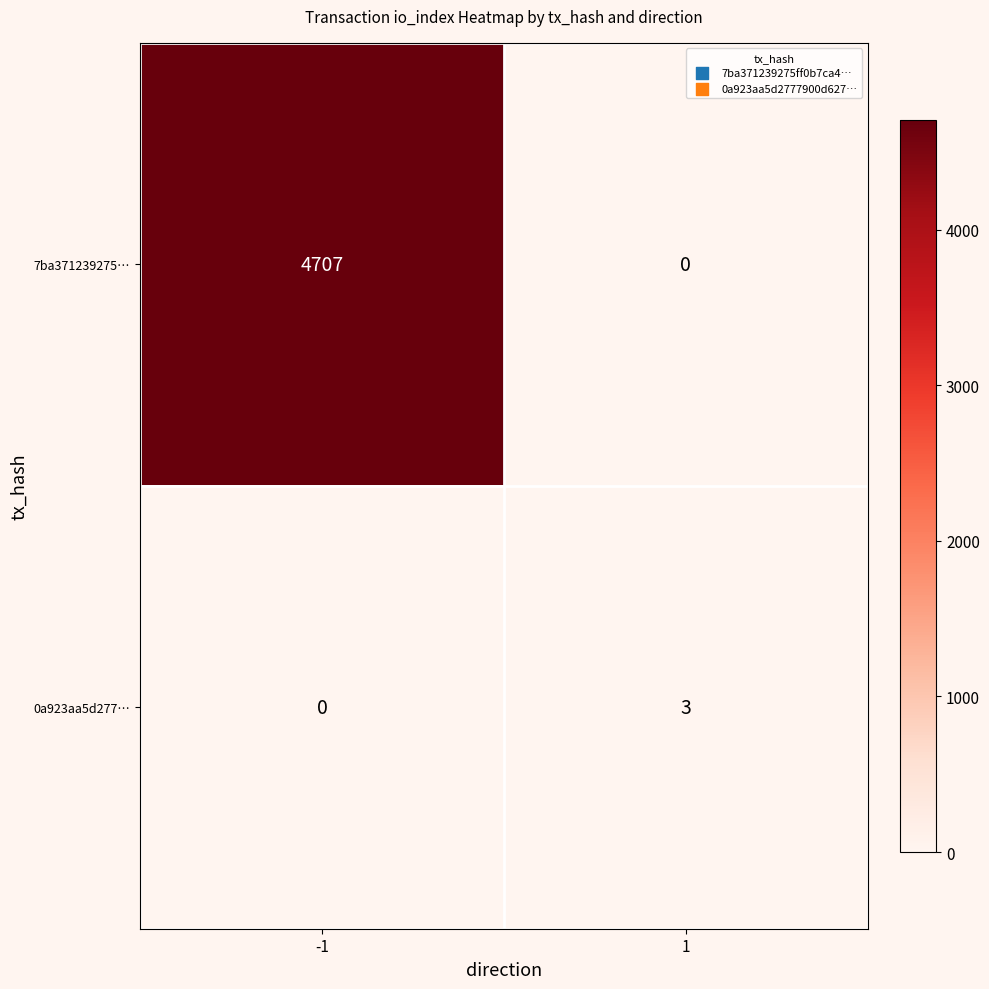

How many values in the 7ba371239275… series are below 4707?

1